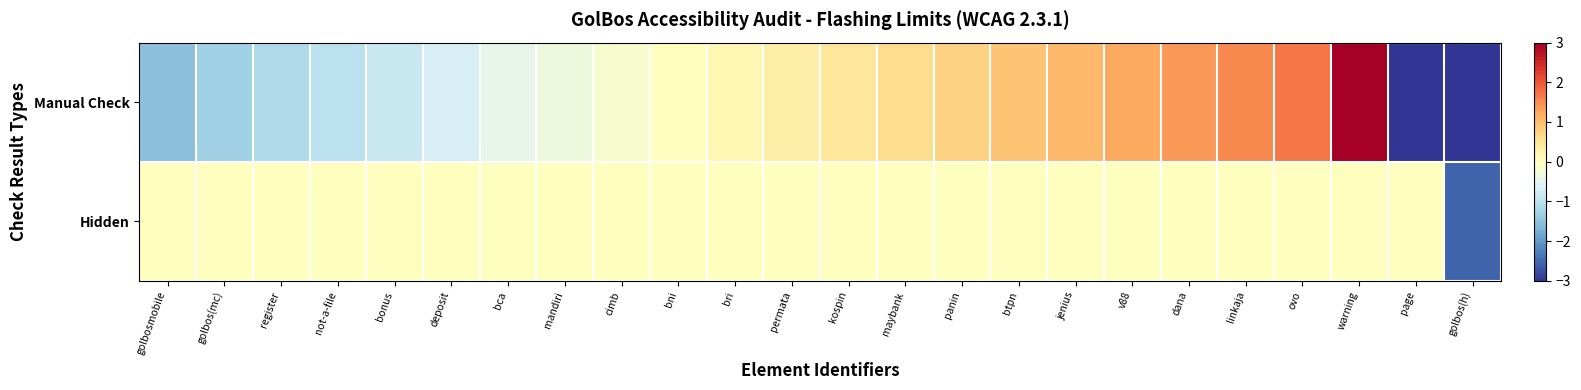

Which category has the highest value across all series?

warning